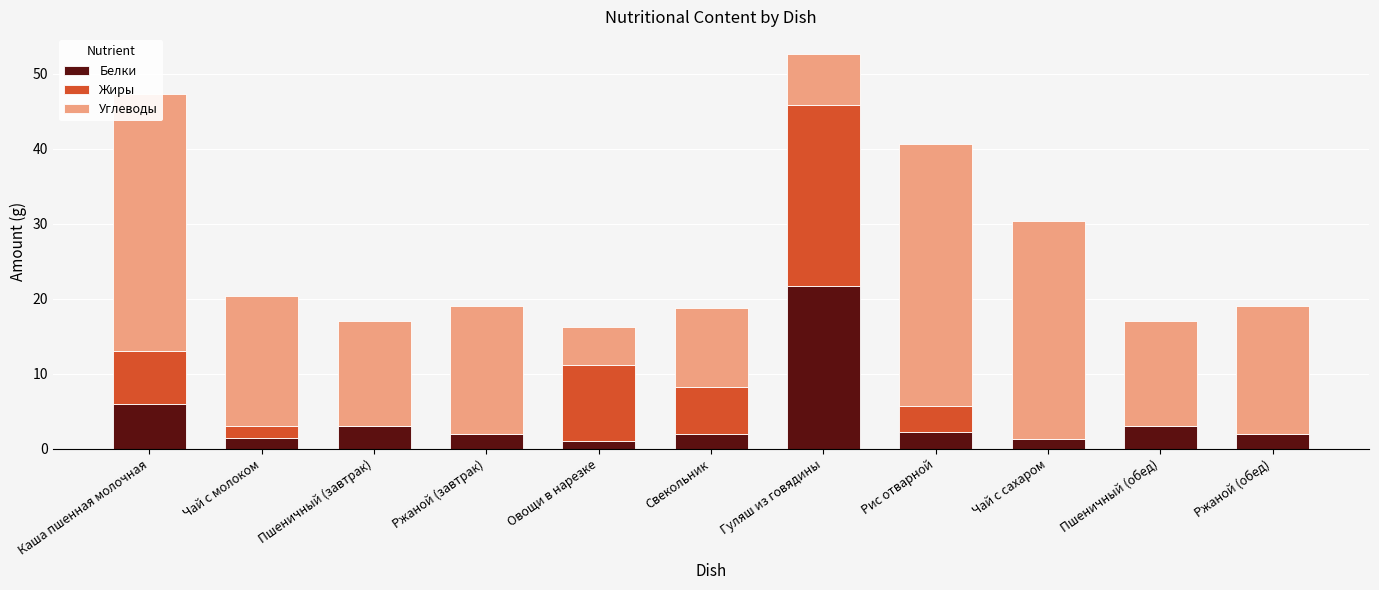

What is the total value across all series at Чай с молоком?

20.3